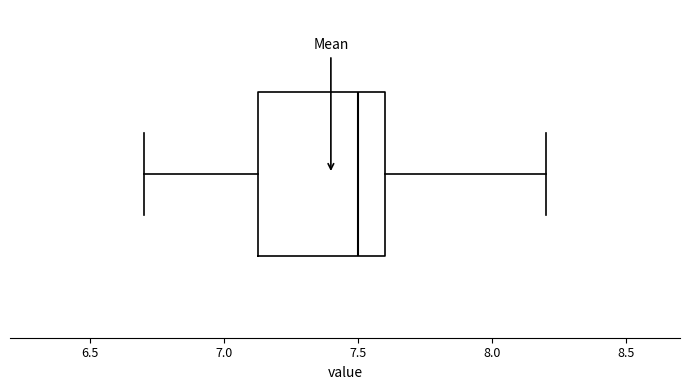

Read this box plot against the x-axis: the position of the median line, the range covered by the box, and the ends of both whiskers. The values are not printed on the chart, so give them approximately, as read against the axis.

median 7.50, box 7.15 to 7.60, whiskers 6.70 to 8.20